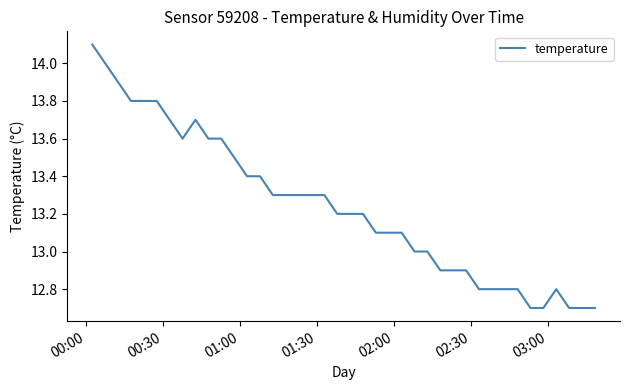

How many distinct data groups are displayed?

1